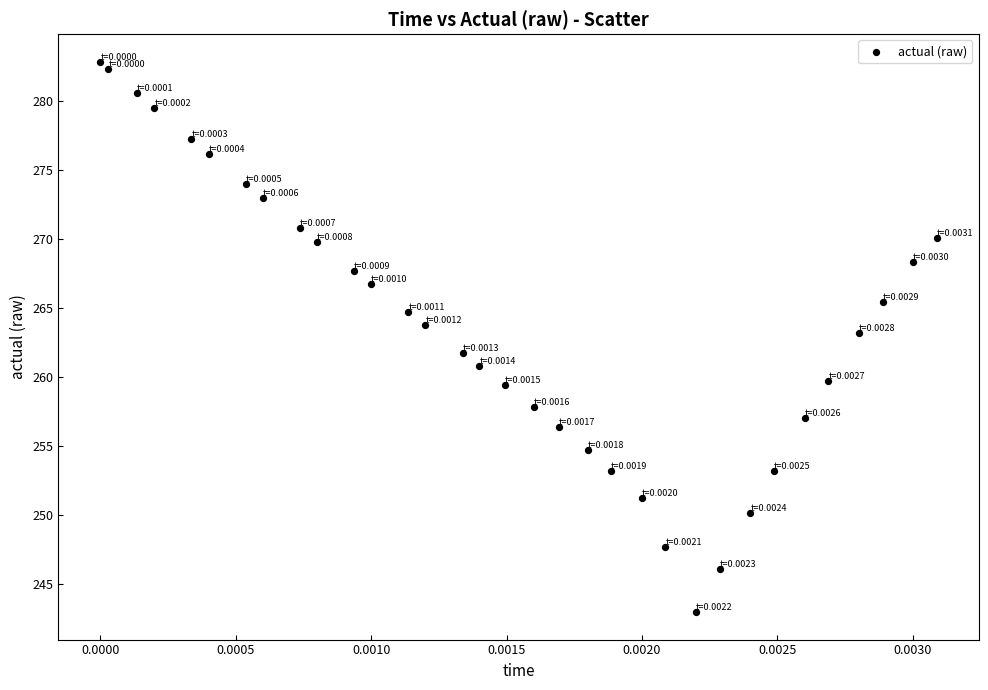

What is the range of Y values (max minus min)?

39.8